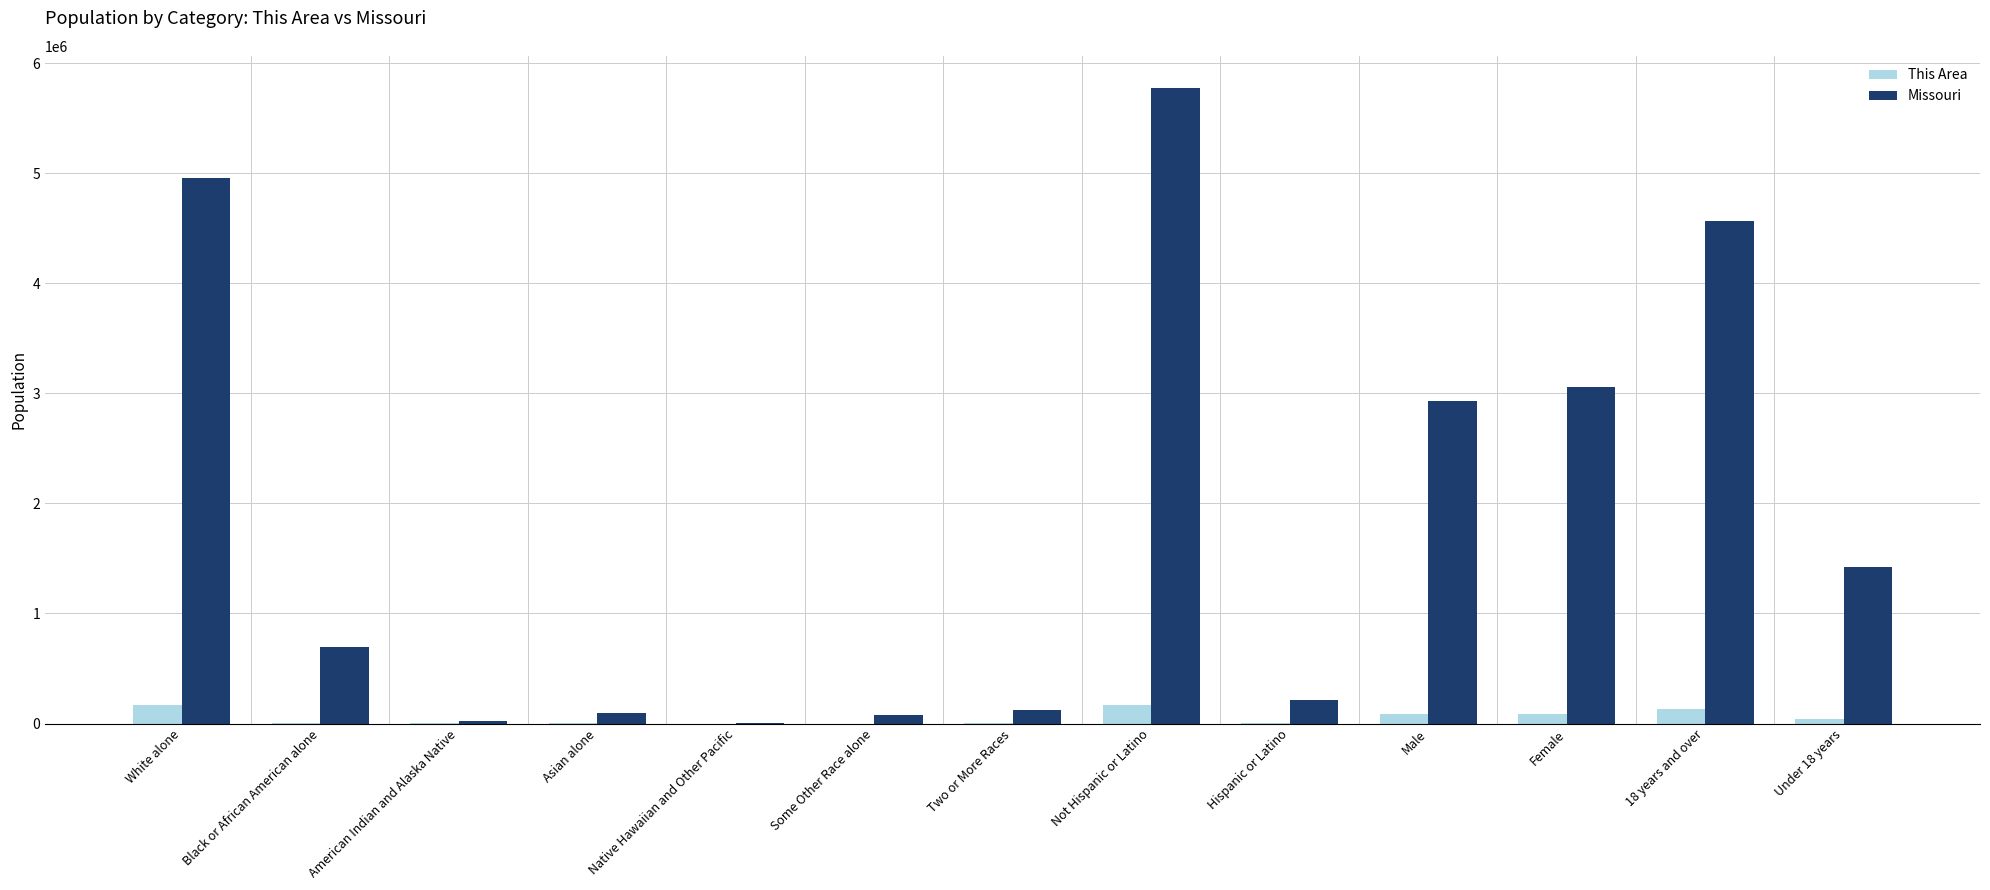

Which category has the highest value across all series?

Not Hispanic or Latino